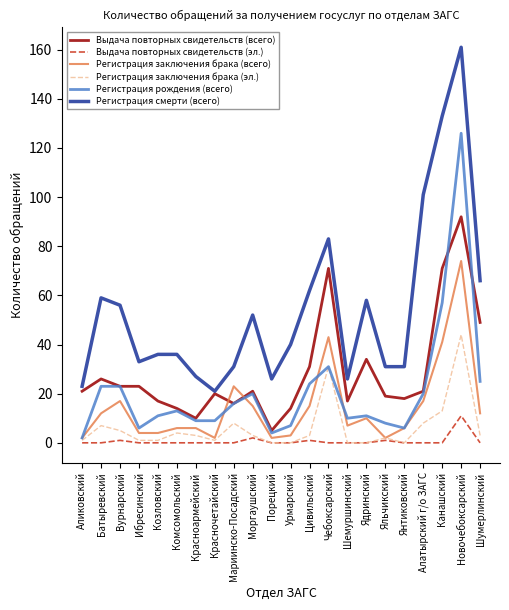

What position from the right is Чебоксарский?

9